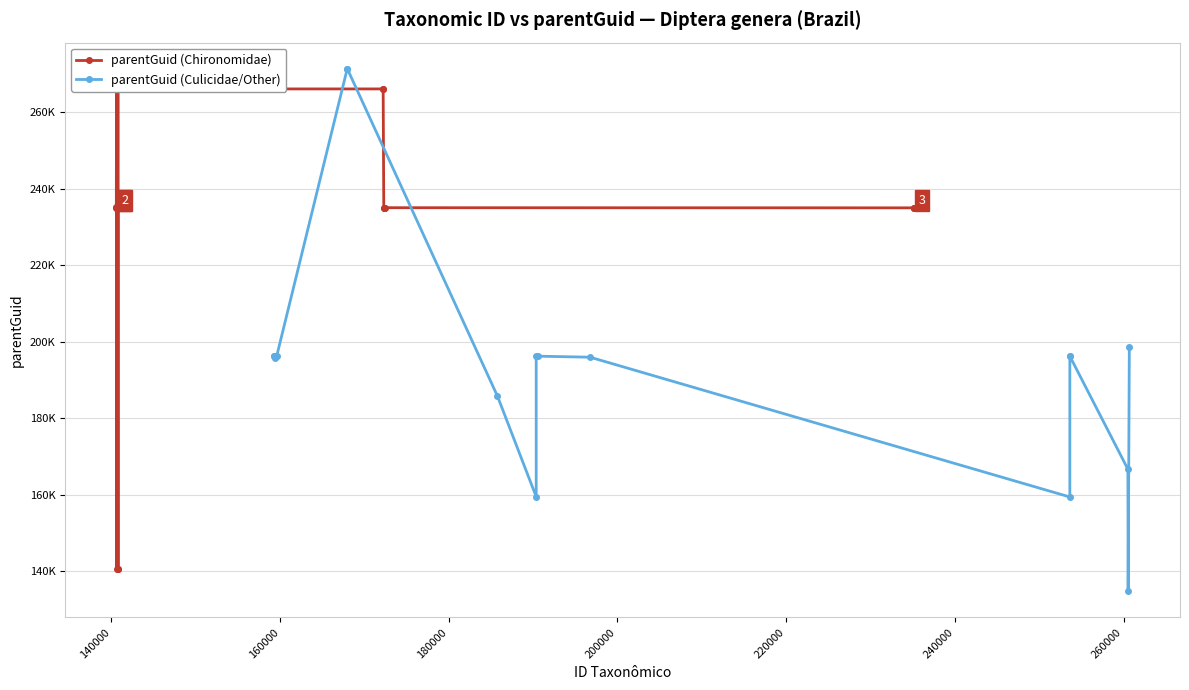

List the series in order of their overall mean, lowest first.

parentGuid (Culicidae/Other), parentGuid (Chironomidae)